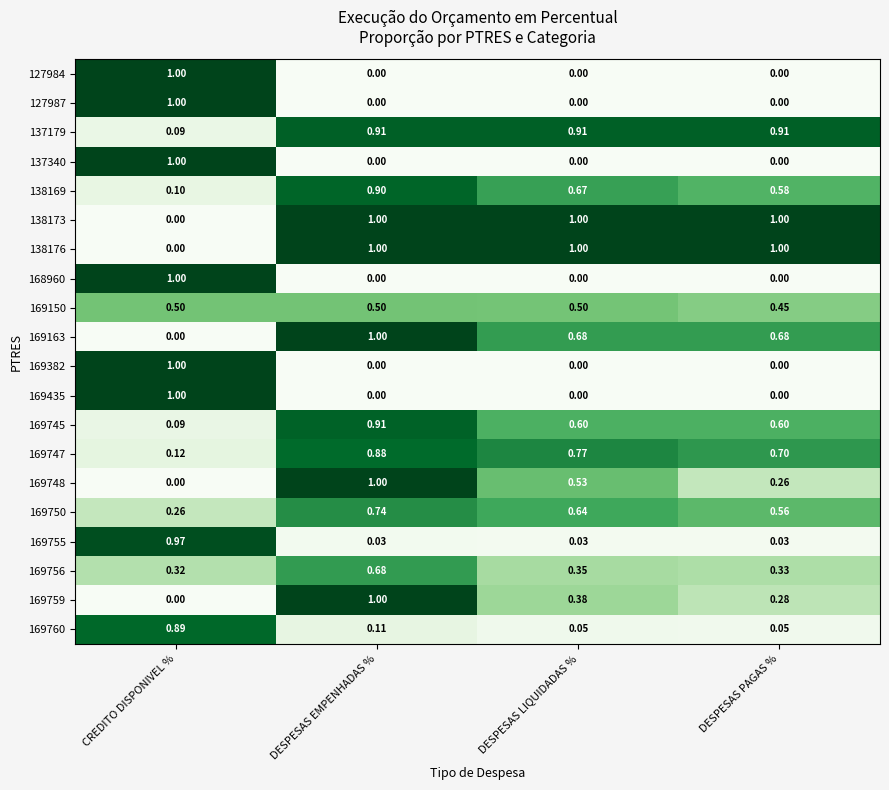

Which category has the highest value in the 127987 series?

CREDITO DISPONIVEL %